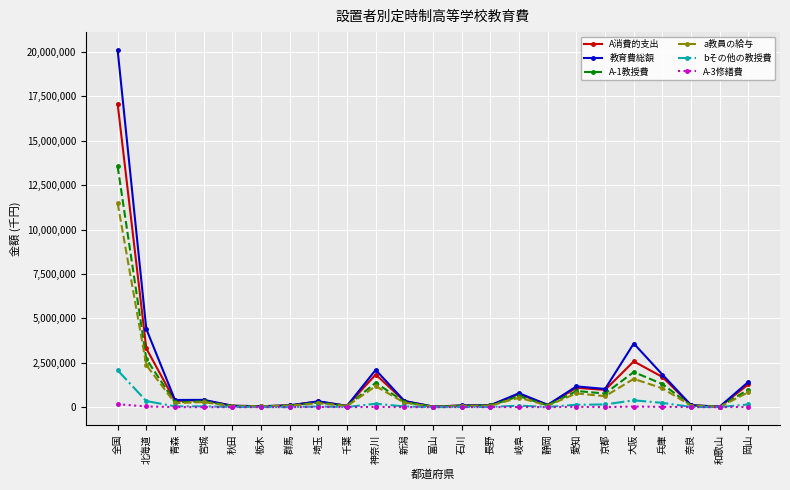

What position from the right is 長野?

10